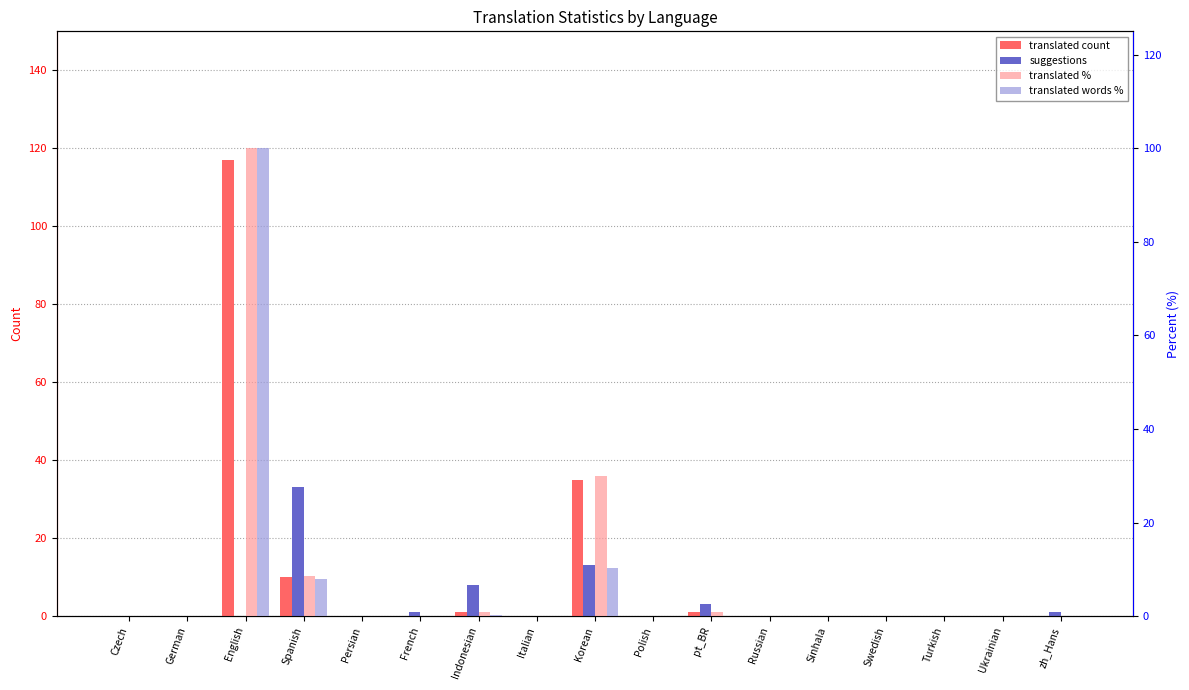

At how many categories does at least one series exceed 106?

1